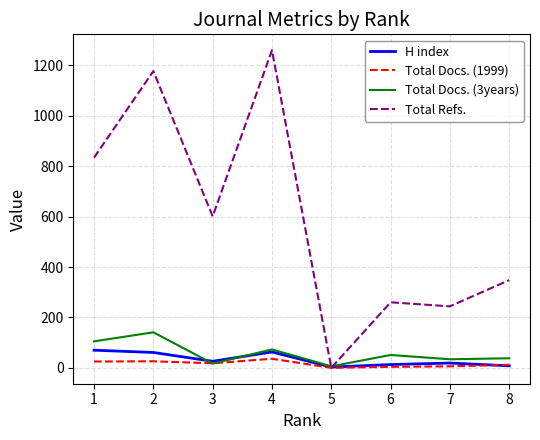

What is the difference between the highest and lowest values at 7?

238